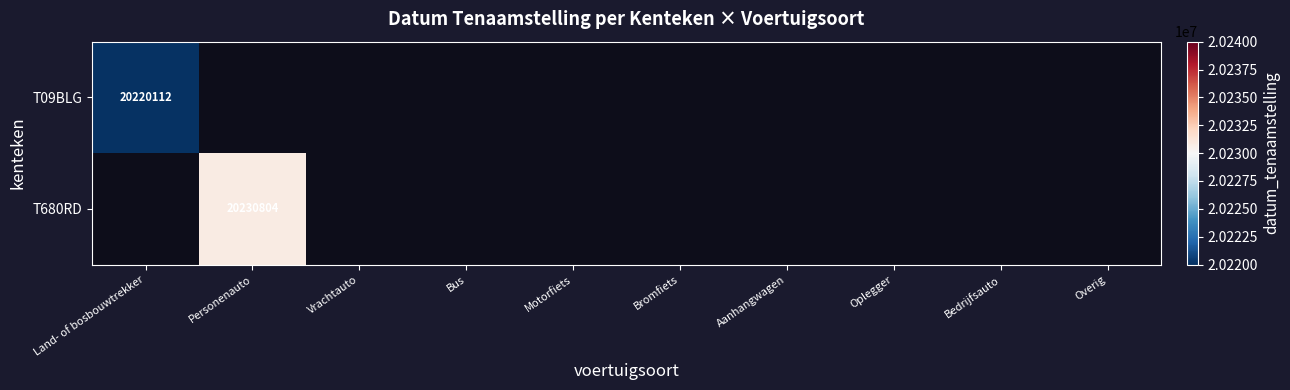

Which series has the widest spread of values?

T09BLG